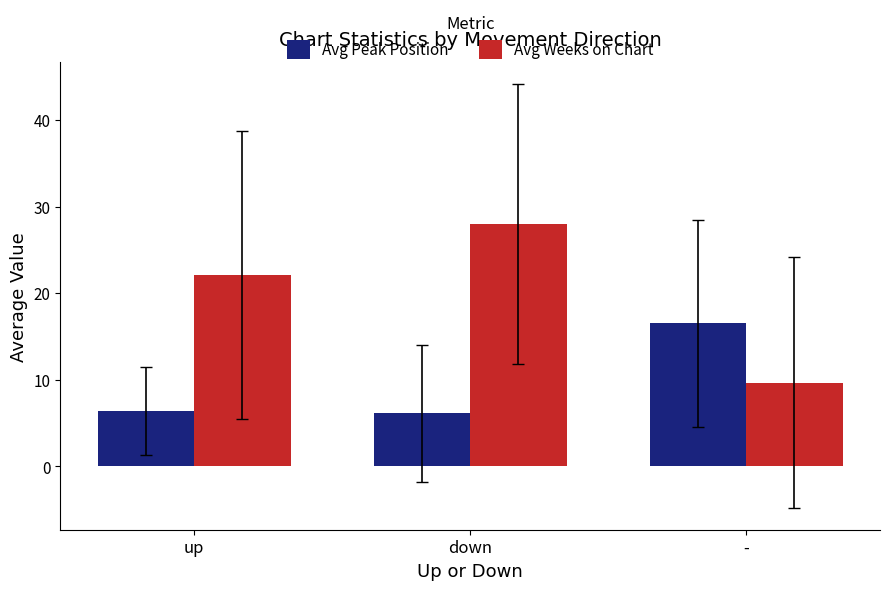

Reading left to right, list all the values displayed in this chart.

Avg Peak Position: 6.4	6.1	16.5
Avg Weeks on Chart: 22.1	28.0	9.6